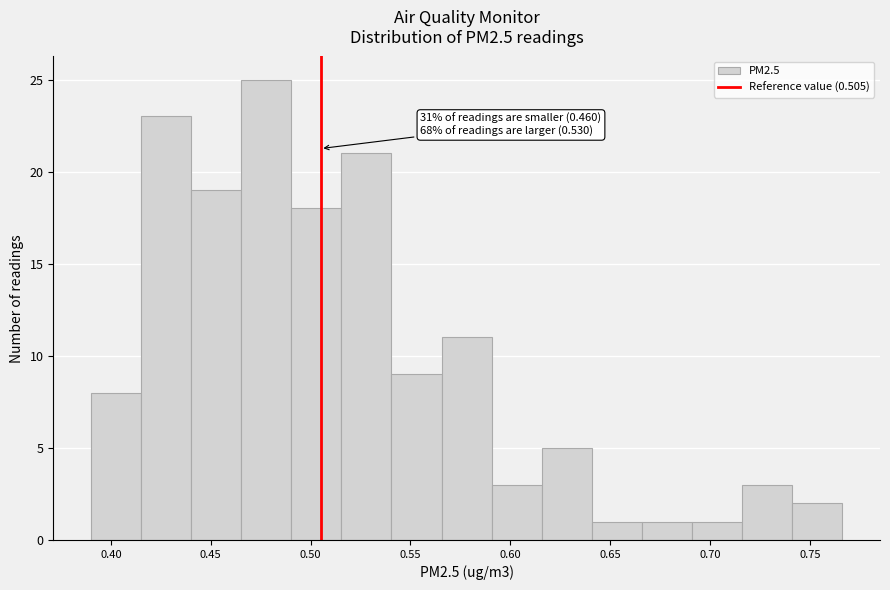

Which range on the x-axis has the tallest bar?

0.465 to 0.490